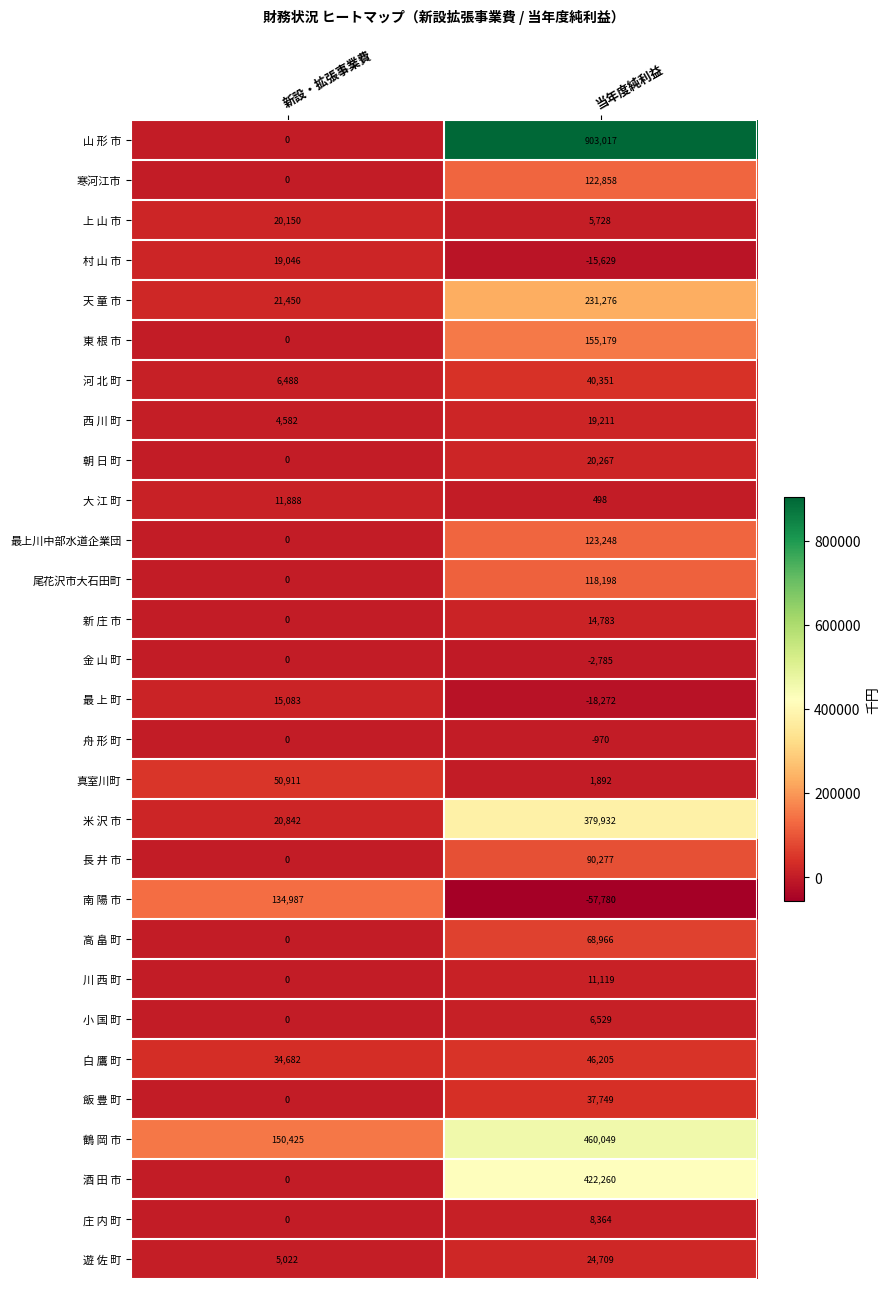

At which label is 河 北 町 closest to 23419?

新設・拡張事業費